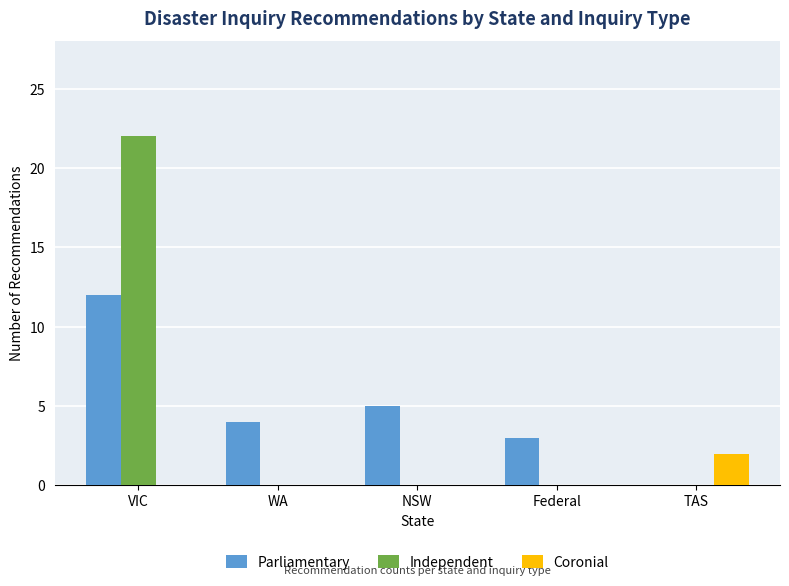

Are the bars grouped side by side (vs. stacked)?

Yes